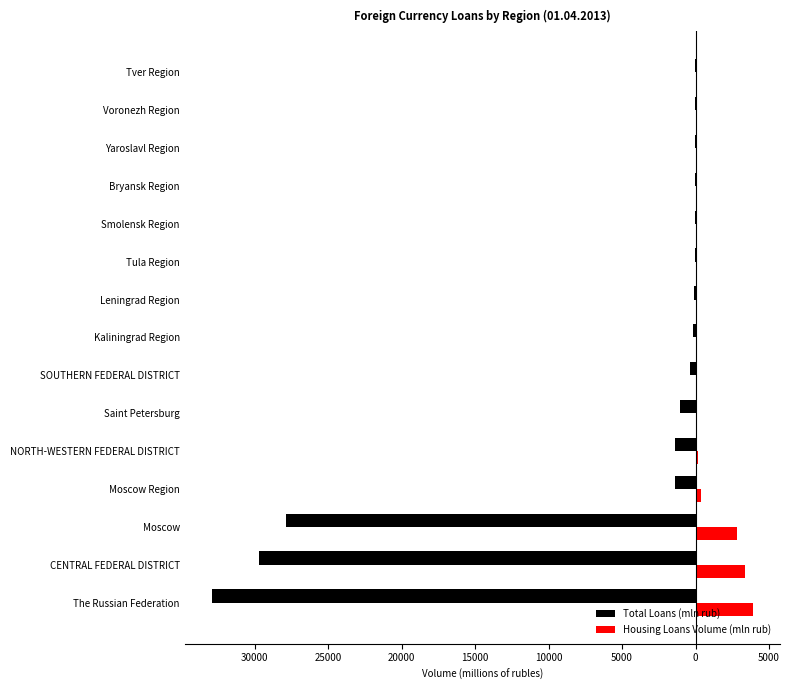

What are all the series names shown in the legend?

Total Loans (mln rub), Housing Loans Volume (mln rub)